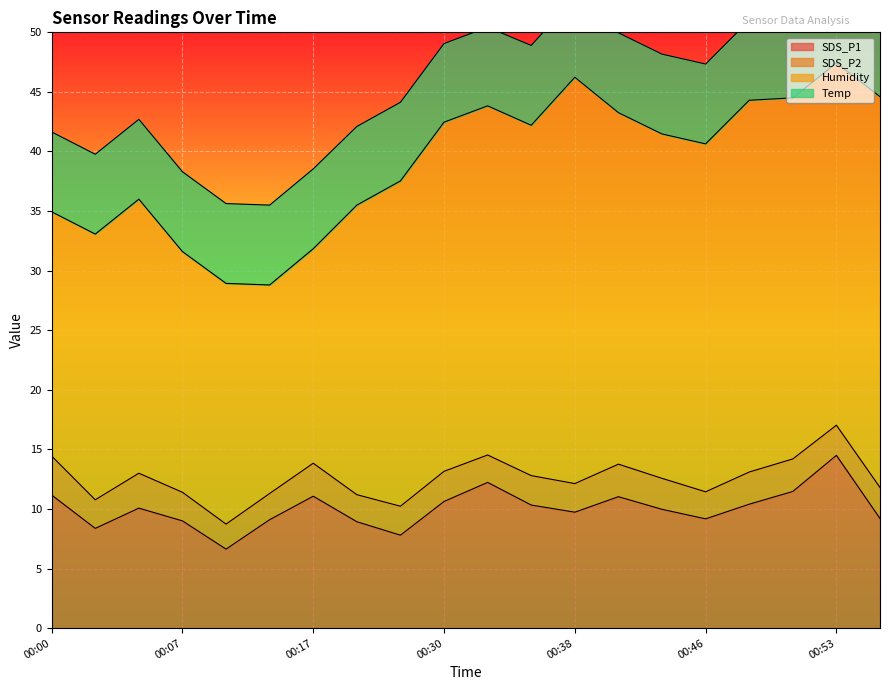

True or false: Temp has a value of 6.7 at 00:46.

True